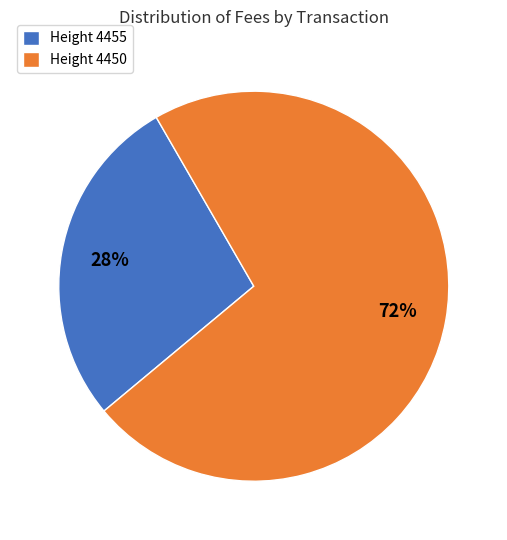

To the nearest percent, what is the average slice percentage?

50%